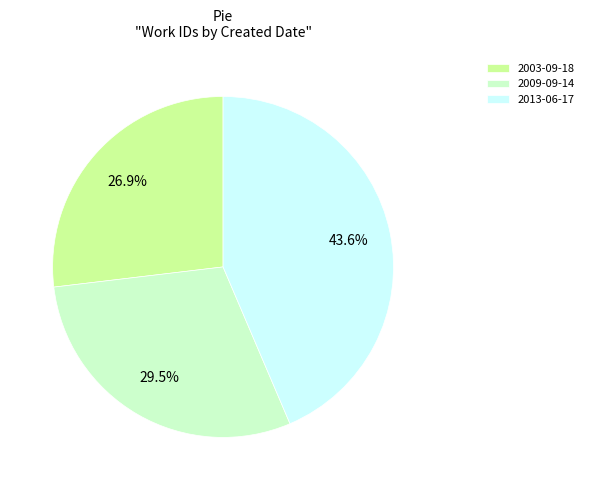

To the nearest percent, what portion does 2003-09-18 represent?

27%